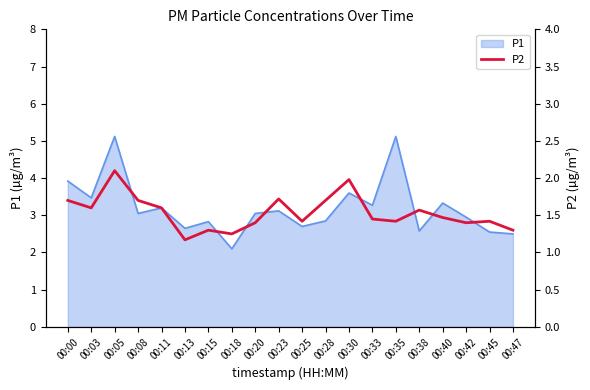

Reading left to right, what are all the values shown in this chart?

00:00=1.7	00:03=1.6	00:05=2.1	00:08=1.7	00:11=1.6	00:13=1.2	00:15=1.3	00:18=1.2	00:20=1.4	00:23=1.7	00:25=1.4	00:28=1.7	00:30=2.0	00:33=1.4	00:35=1.4	00:38=1.6	00:40=1.5	00:42=1.4	00:45=1.4	00:47=1.3